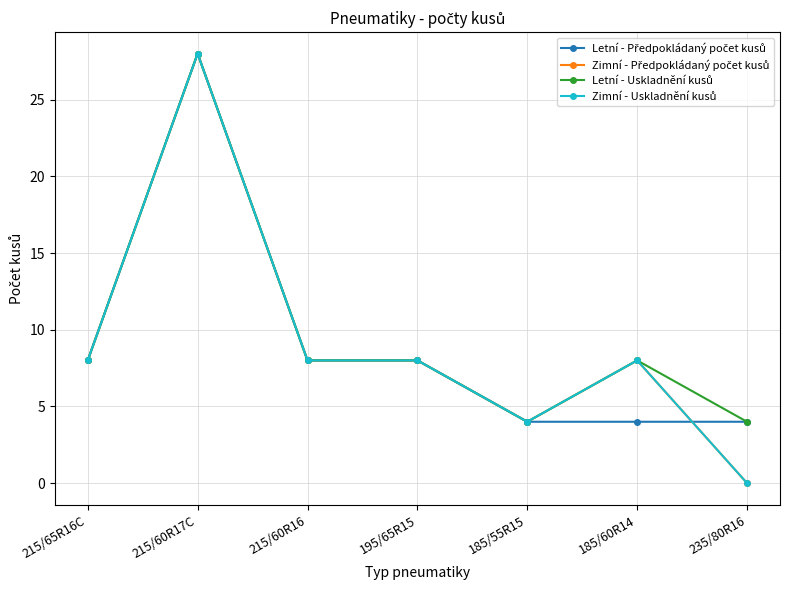

What is the value of the Letní - Uskladnění kusů point at the 6th from the left?

8